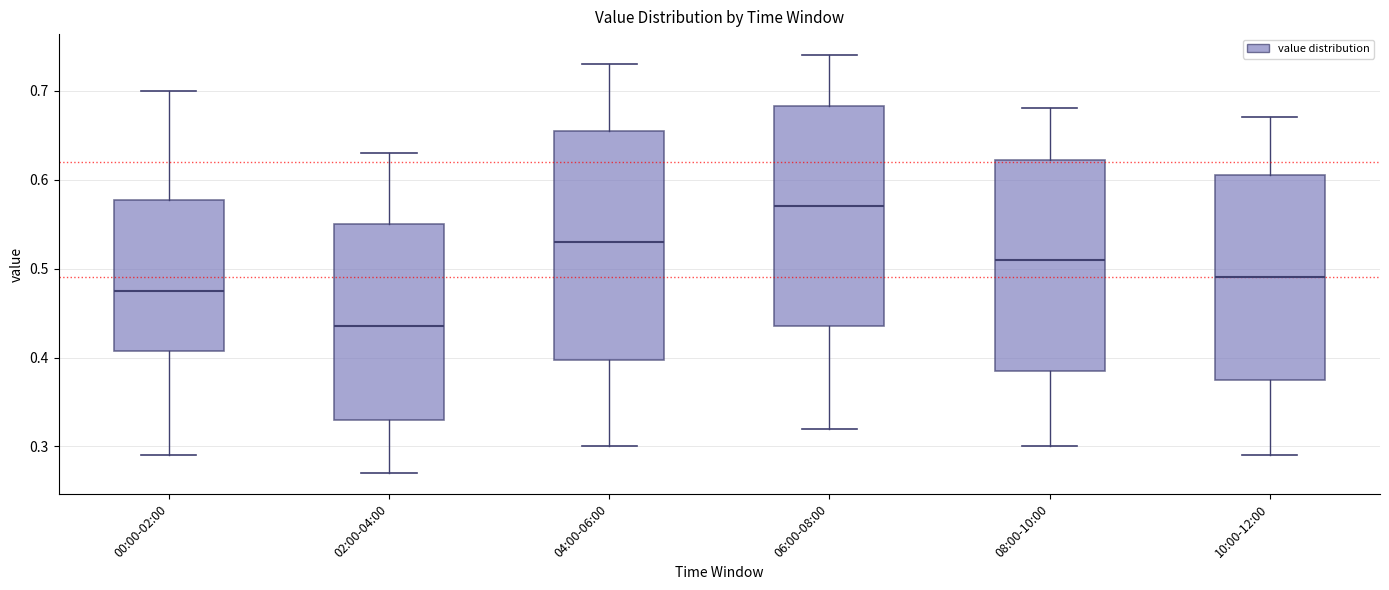

Reading left to right, read every box against the y-axis: the position of its median line, the range the box covers, and the ends of its whiskers. The values are not printed on the chart, so give them approximately, as read against the axis.

00:00-02:00: median 0.48, box 0.41 to 0.58, whiskers 0.29 to 0.70
02:00-04:00: median 0.44, box 0.33 to 0.55, whiskers 0.27 to 0.63
04:00-06:00: median 0.53, box 0.40 to 0.66, whiskers 0.30 to 0.73
06:00-08:00: median 0.57, box 0.44 to 0.68, whiskers 0.32 to 0.74
08:00-10:00: median 0.51, box 0.39 to 0.62, whiskers 0.30 to 0.68
10:00-12:00: median 0.49, box 0.38 to 0.61, whiskers 0.29 to 0.67